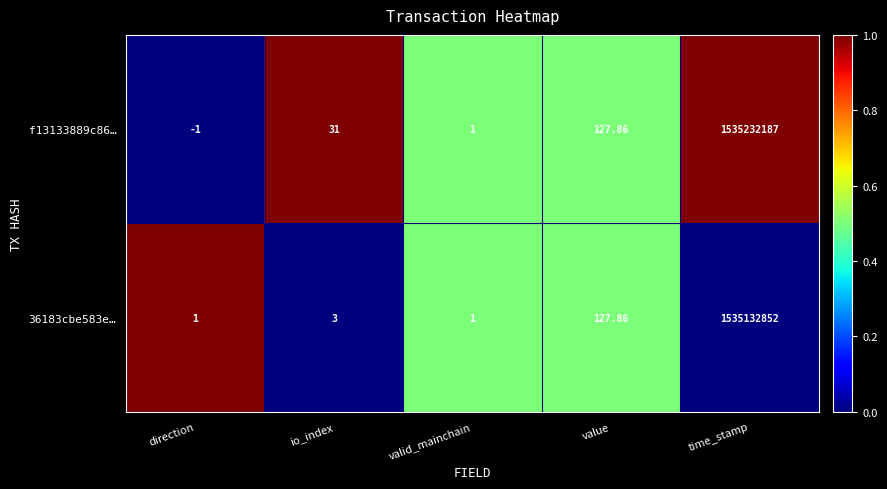

How many data points does each series have?

5